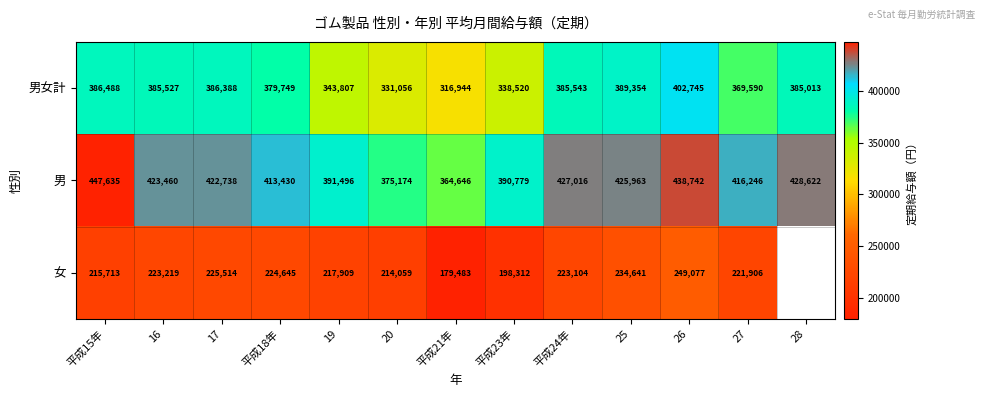

Read the 男女計 value at 平成15年.

386488